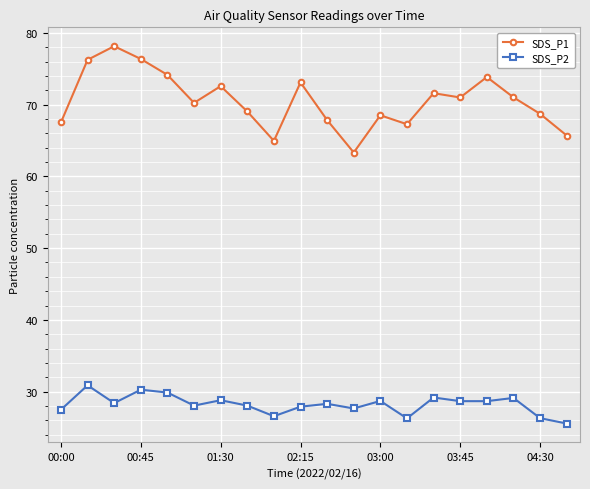

Rank the series by their maximum value, from lowest to highest.

SDS_P2, SDS_P1